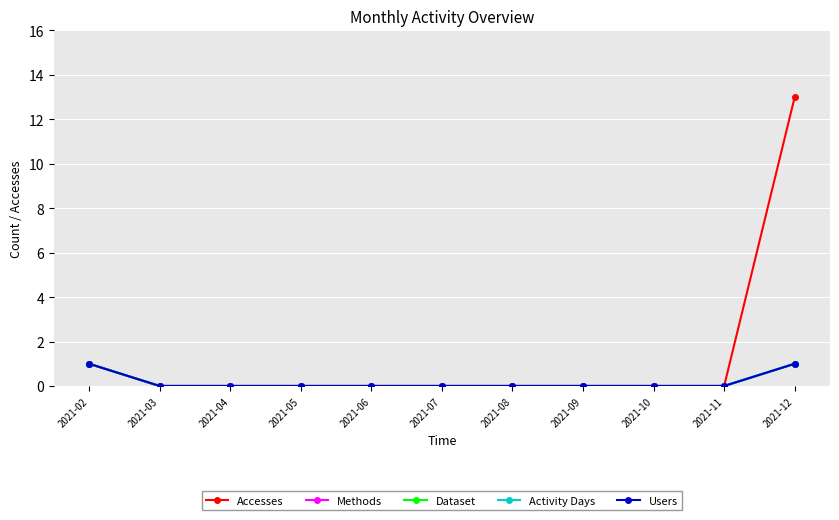

Does the chart have visible grid lines?

Yes